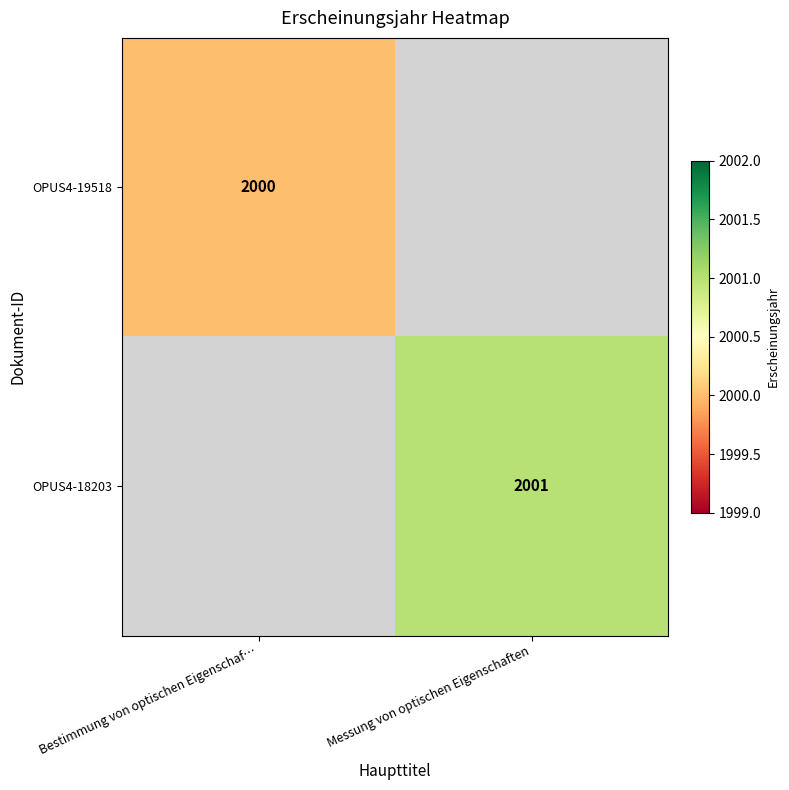

True or false: OPUS4-19518 has a value of 2000 at Bestimmung von optischen Eigenschaf….

True